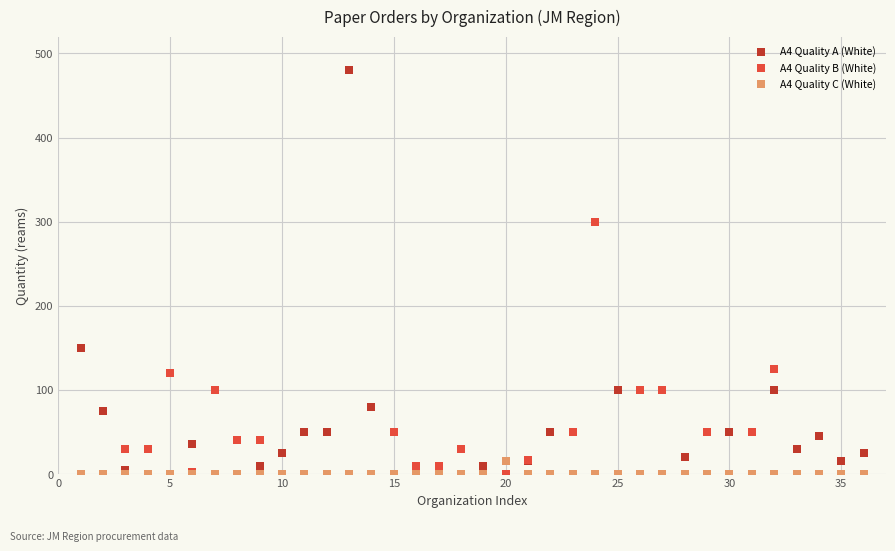

Across all series, what Y value is closest to 240?

300